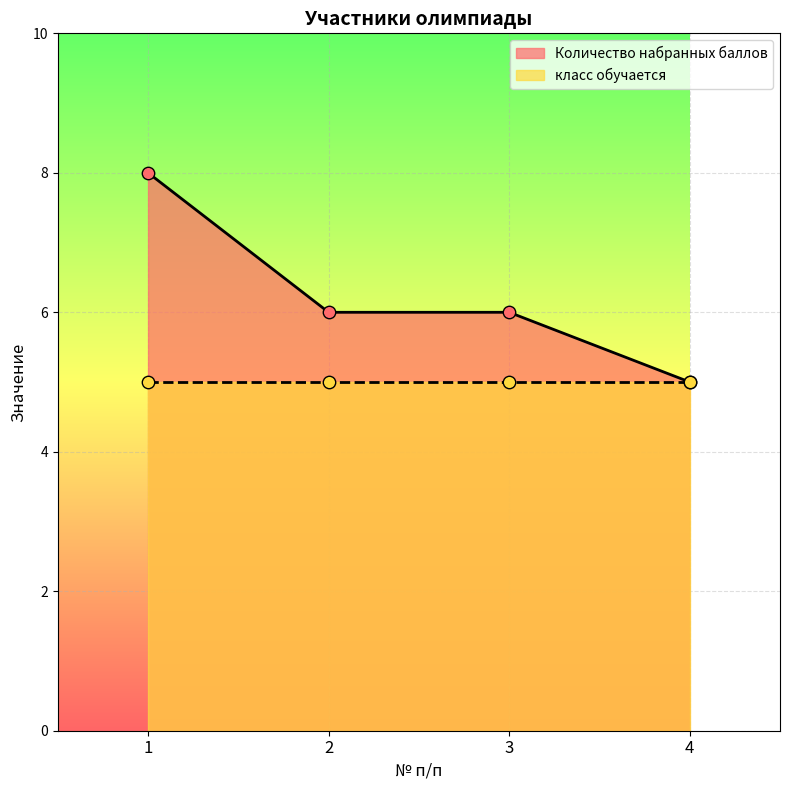

Between 3 and 4, which is larger?

3